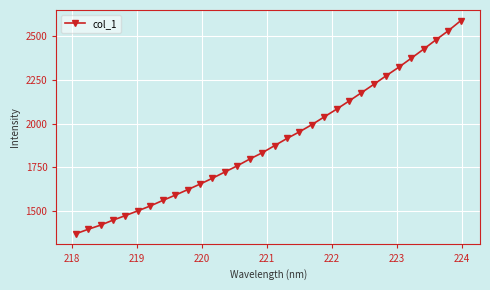

True or false: the data has more than 2 interior local peaks.

False